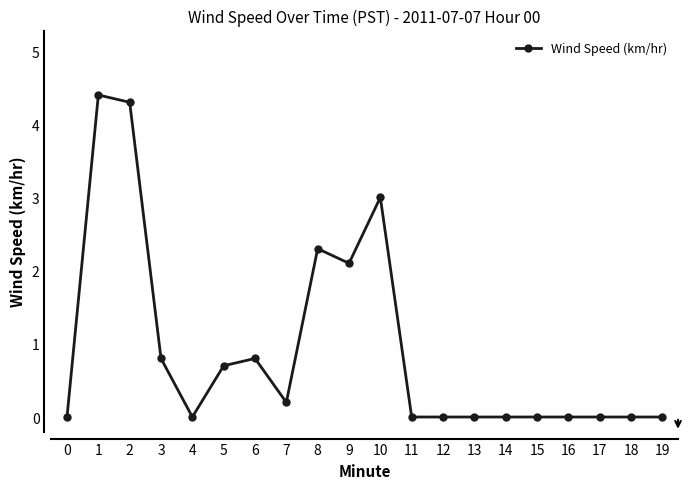

How many lines are shown in the chart?

1